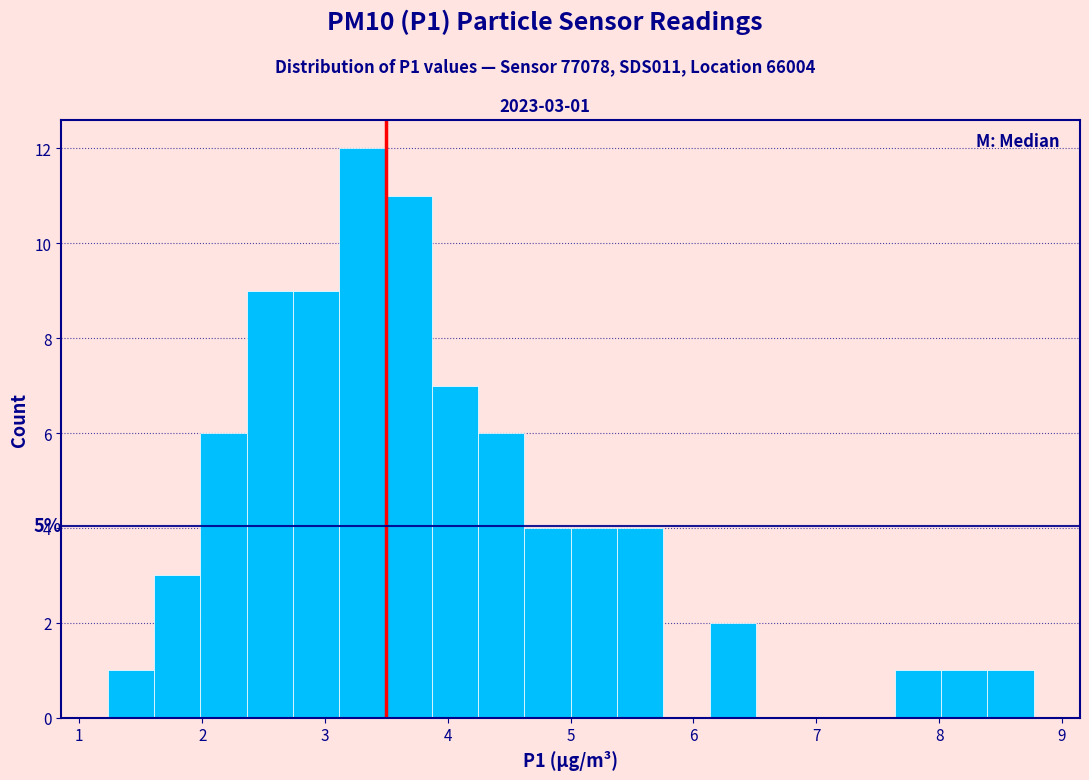

Read against the x-axis, roughly where is the centre of the tallest bar?

3.3